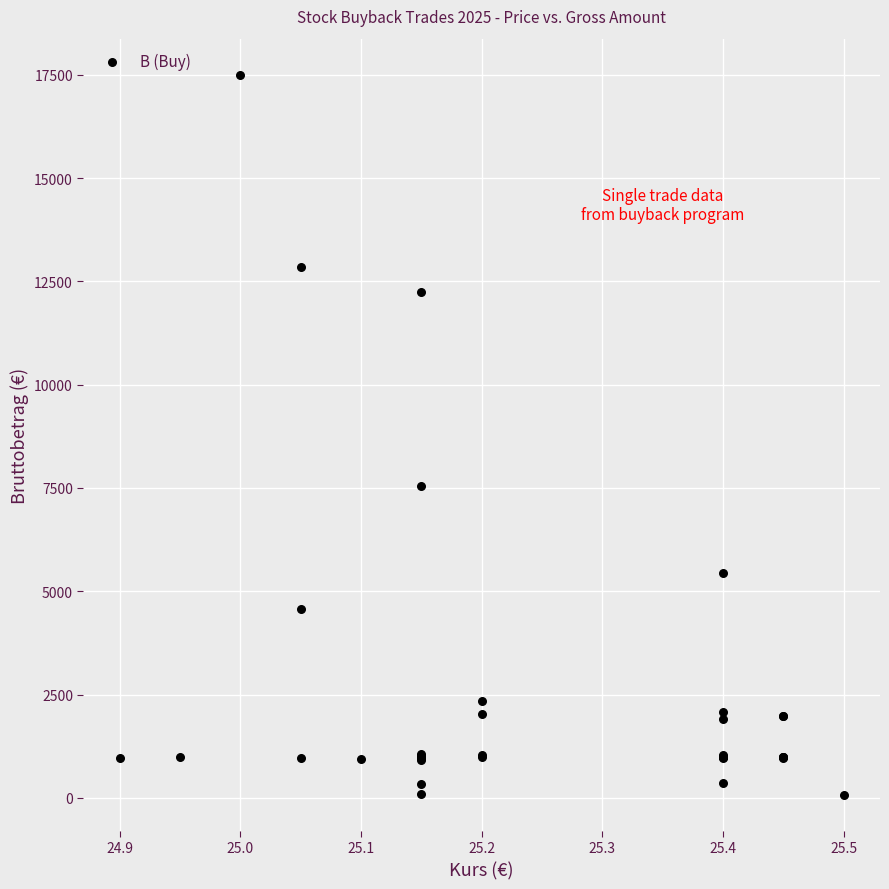

What Y value in the scatter plot is closest to 8788?

7545.0